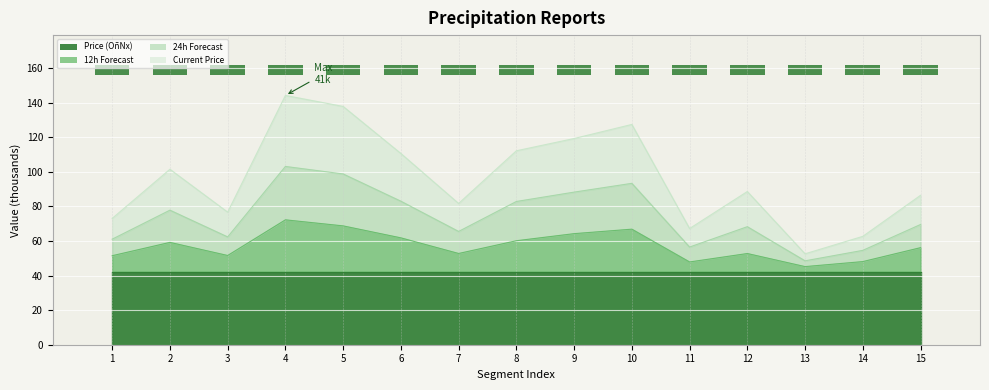

The 12h Forecast series shows 36.1 at 5. True or false?

False